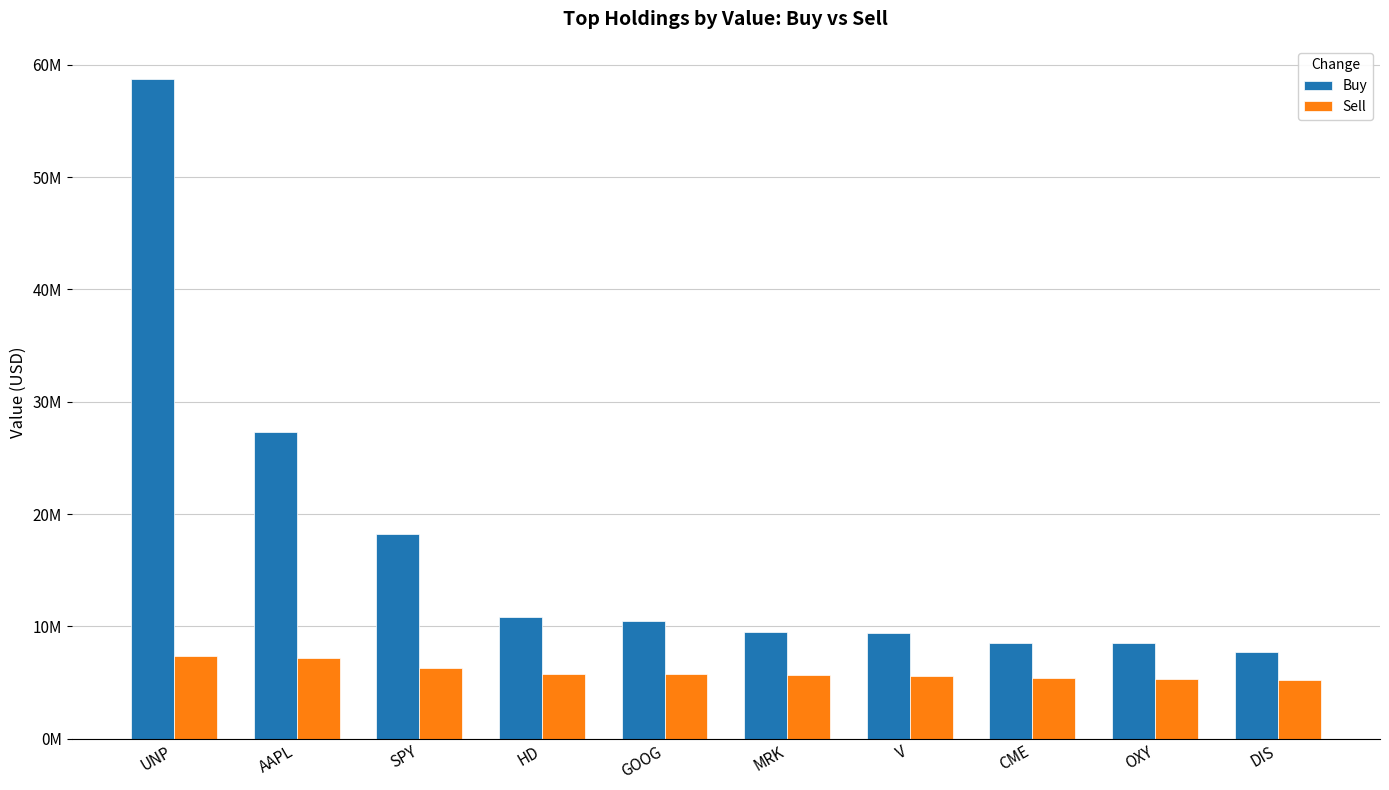

The Sell series shows 7399000 at UNP. True or false?

True